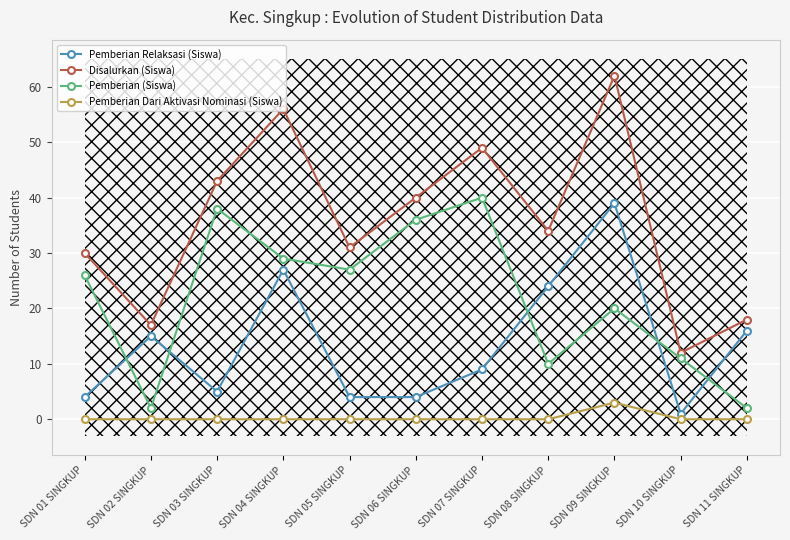

What is the average value of the Pemberian Relaksasi (Siswa) series?

13